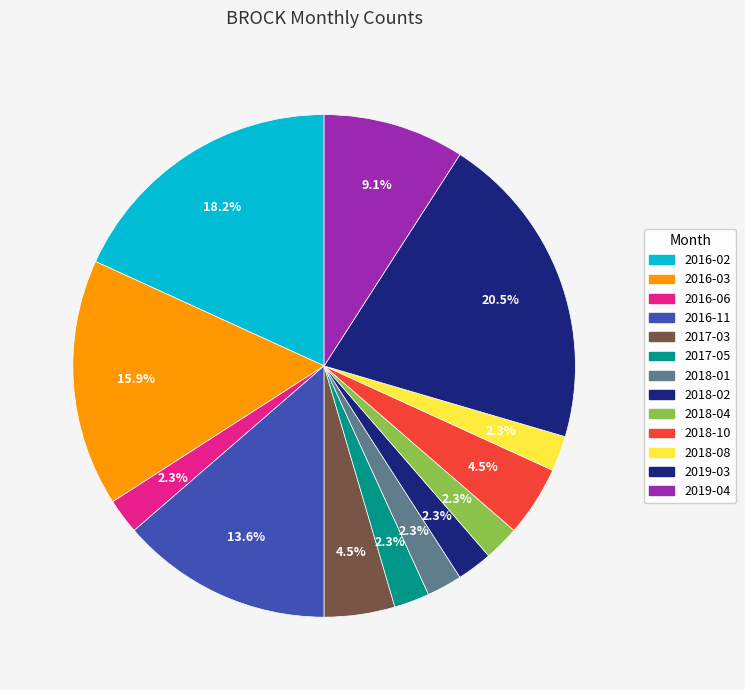

What percentage is the 2016-03 slice, to the nearest percent?

16%